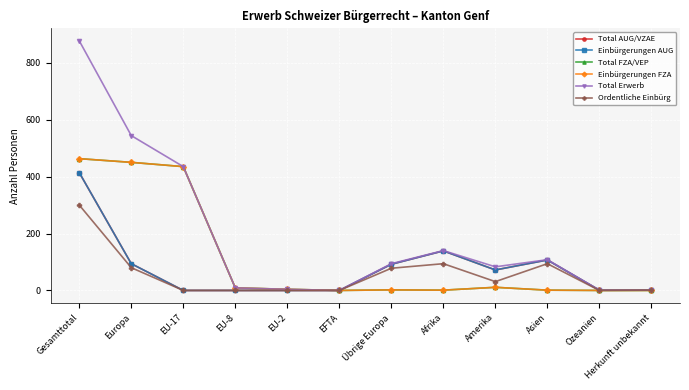

Which has a higher value, EU-8 or EU-17?

EU-8